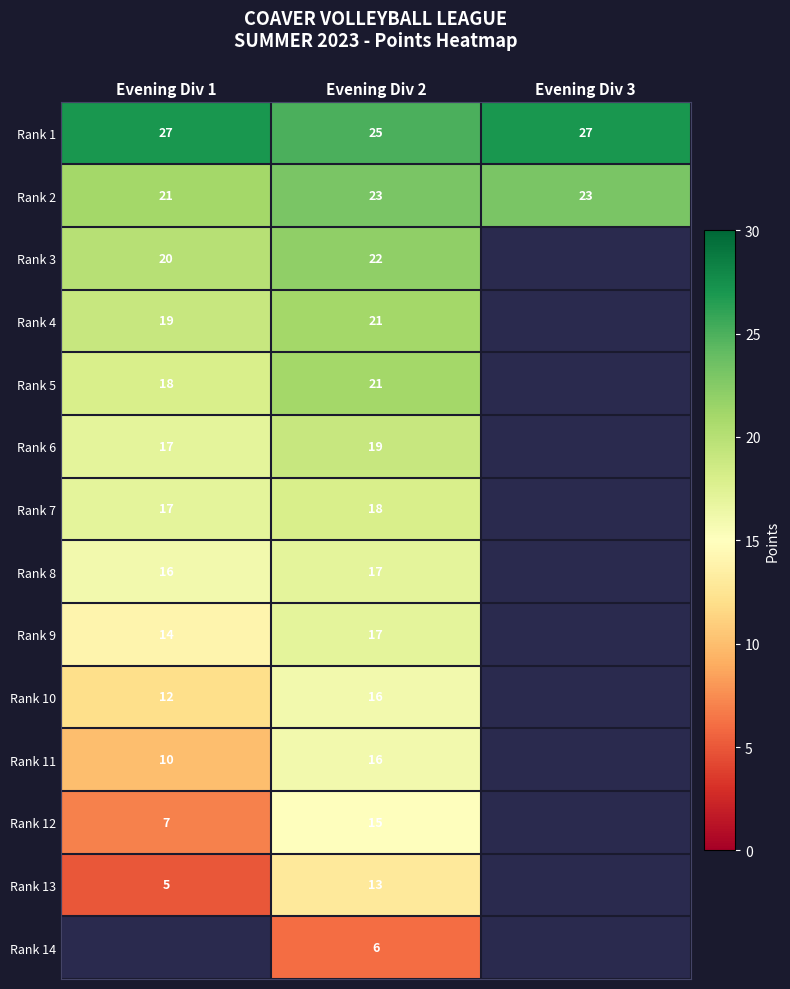

True or false: Rank 1 has a value of 27 at Evening Div 3.

True